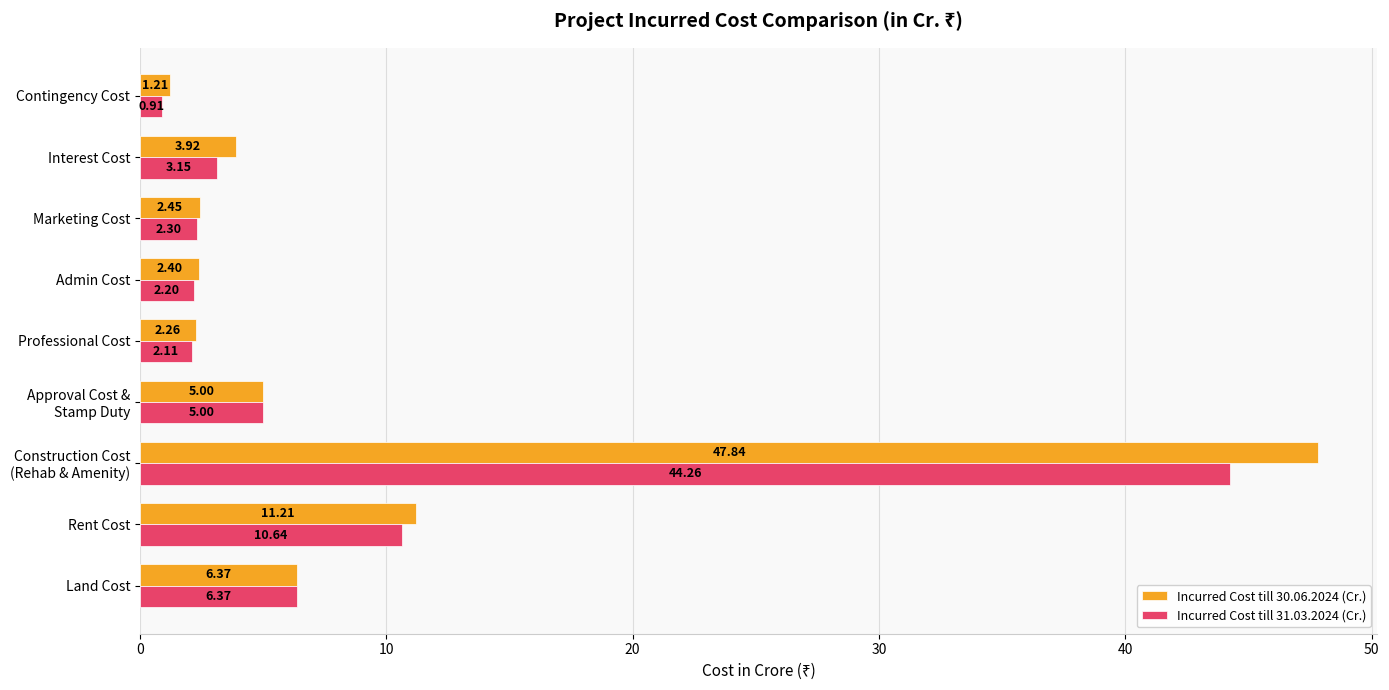

Which series changed the most between Marketing Cost and Contingency Cost?

Incurred Cost till 31.03.2024 (Cr.)